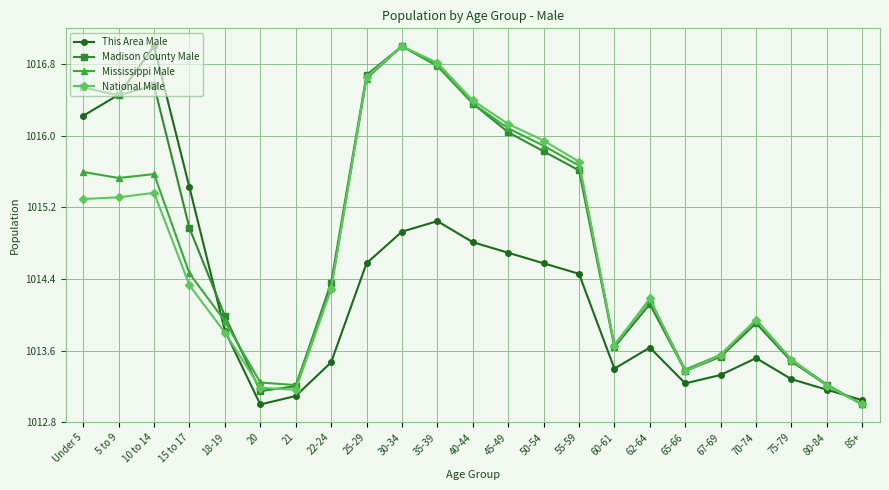

What is the label of the 7th point from the left?

21